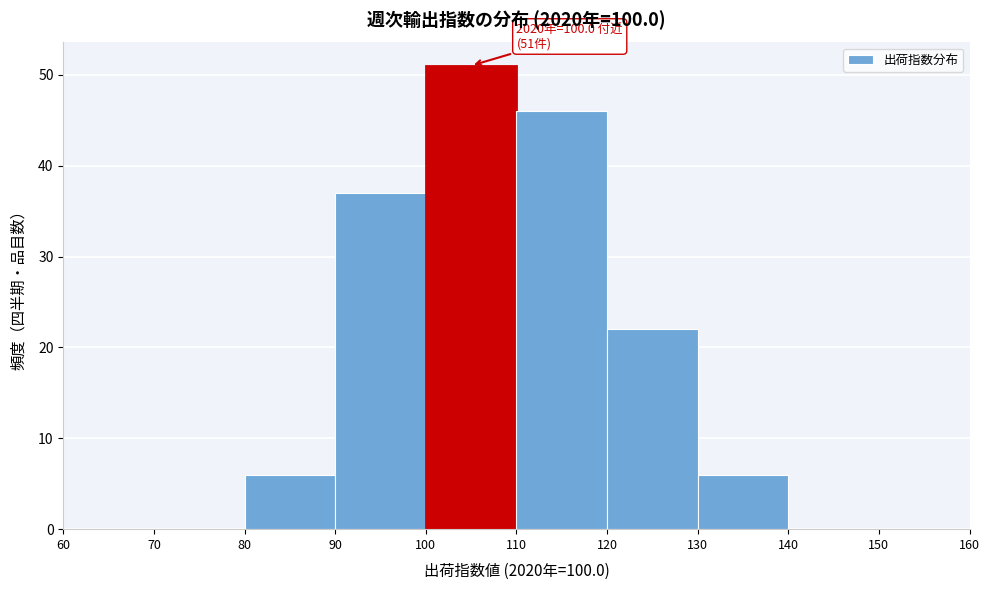

Which range on the x-axis has the tallest bar?

100 to 110